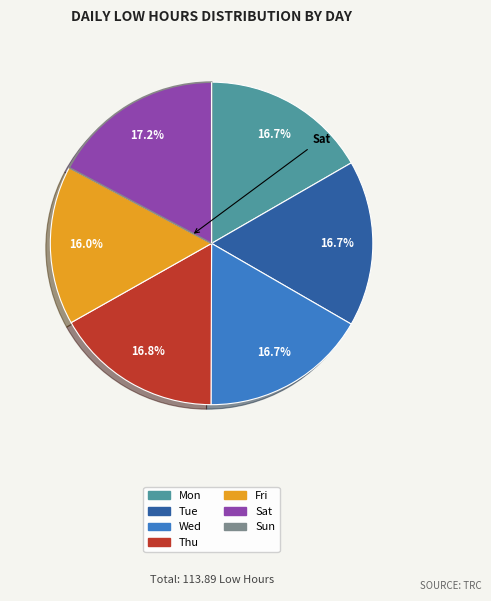

Is there a majority slice in this chart?

No